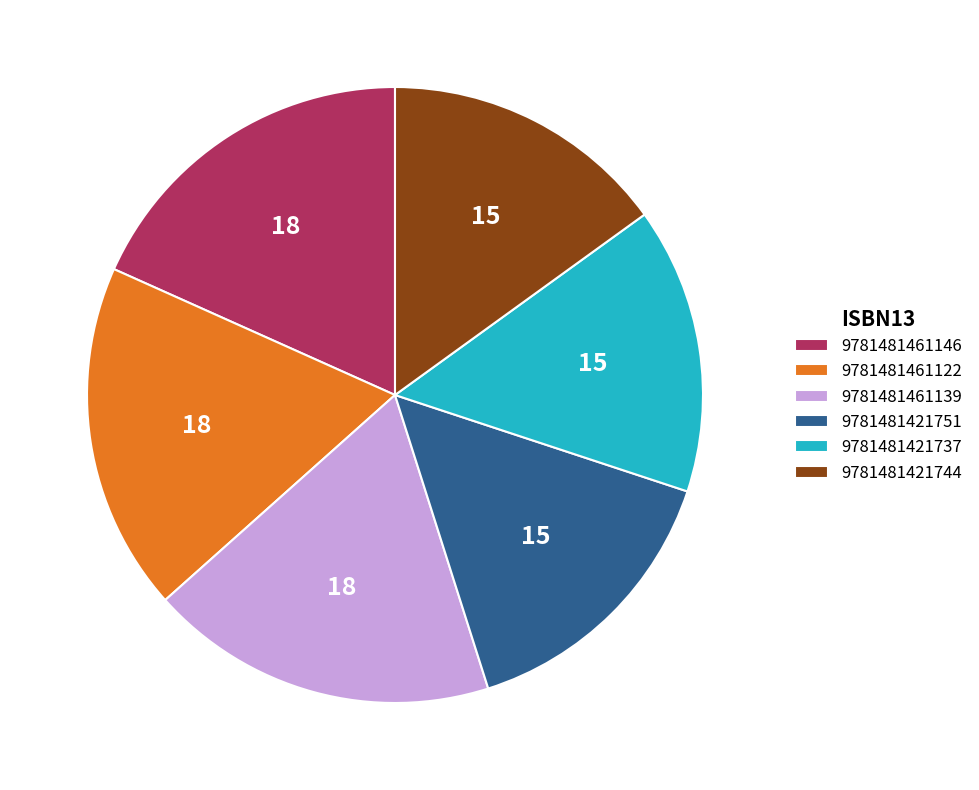

What is the ratio of the value at 9781481421737 to the value at 9781481461139?

0.8